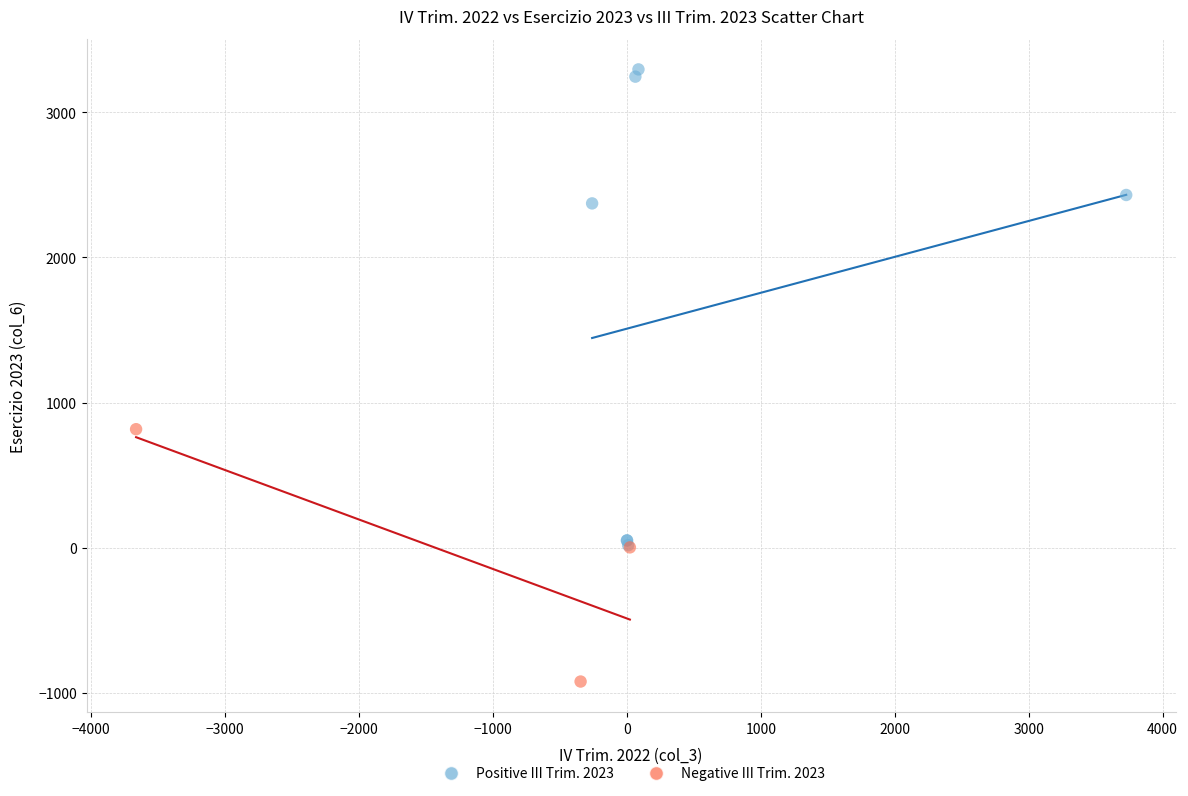

Which series contains the highest Y value?

Positive III Trim. 2023